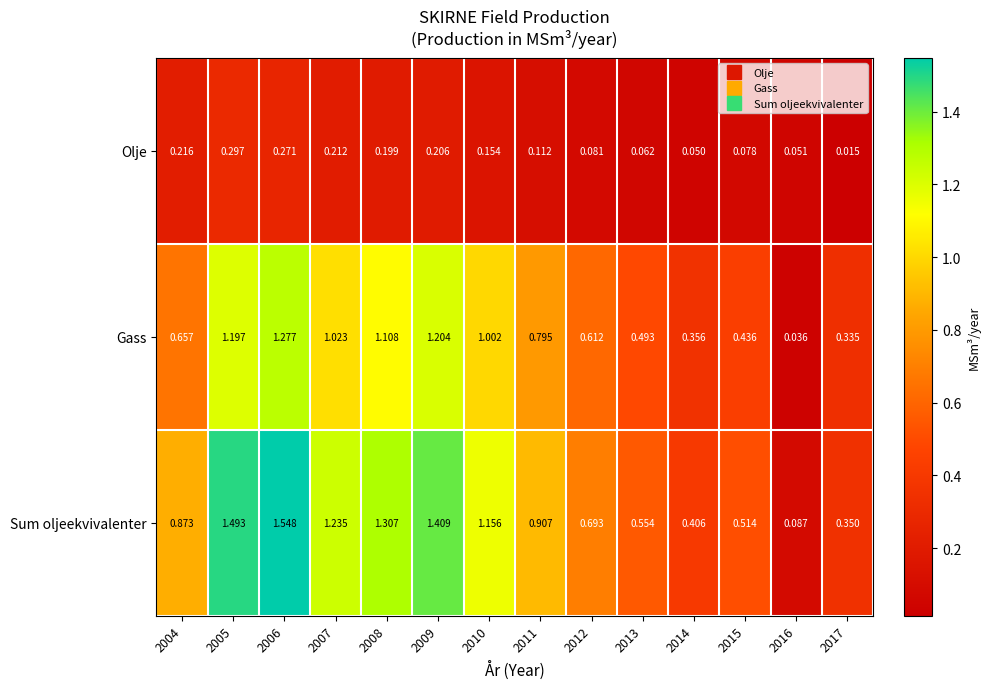

Which series has the largest total across all categories?

Sum oljeekvivalenter